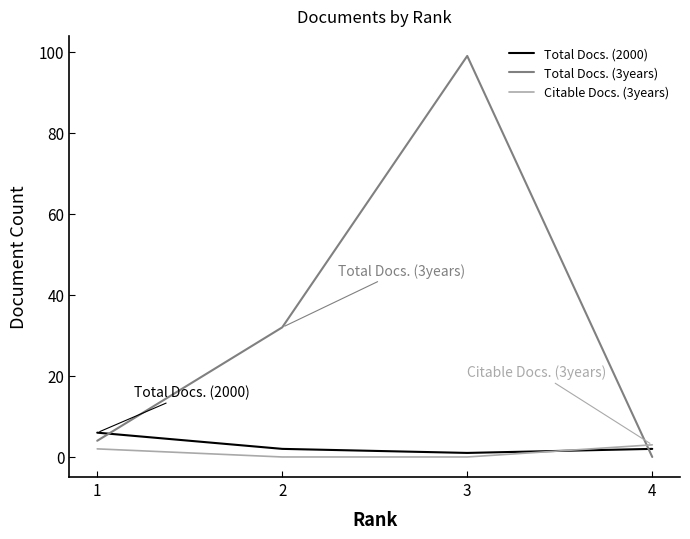

What is the difference between the Total Docs. (2000) values at 3 and 1?

5